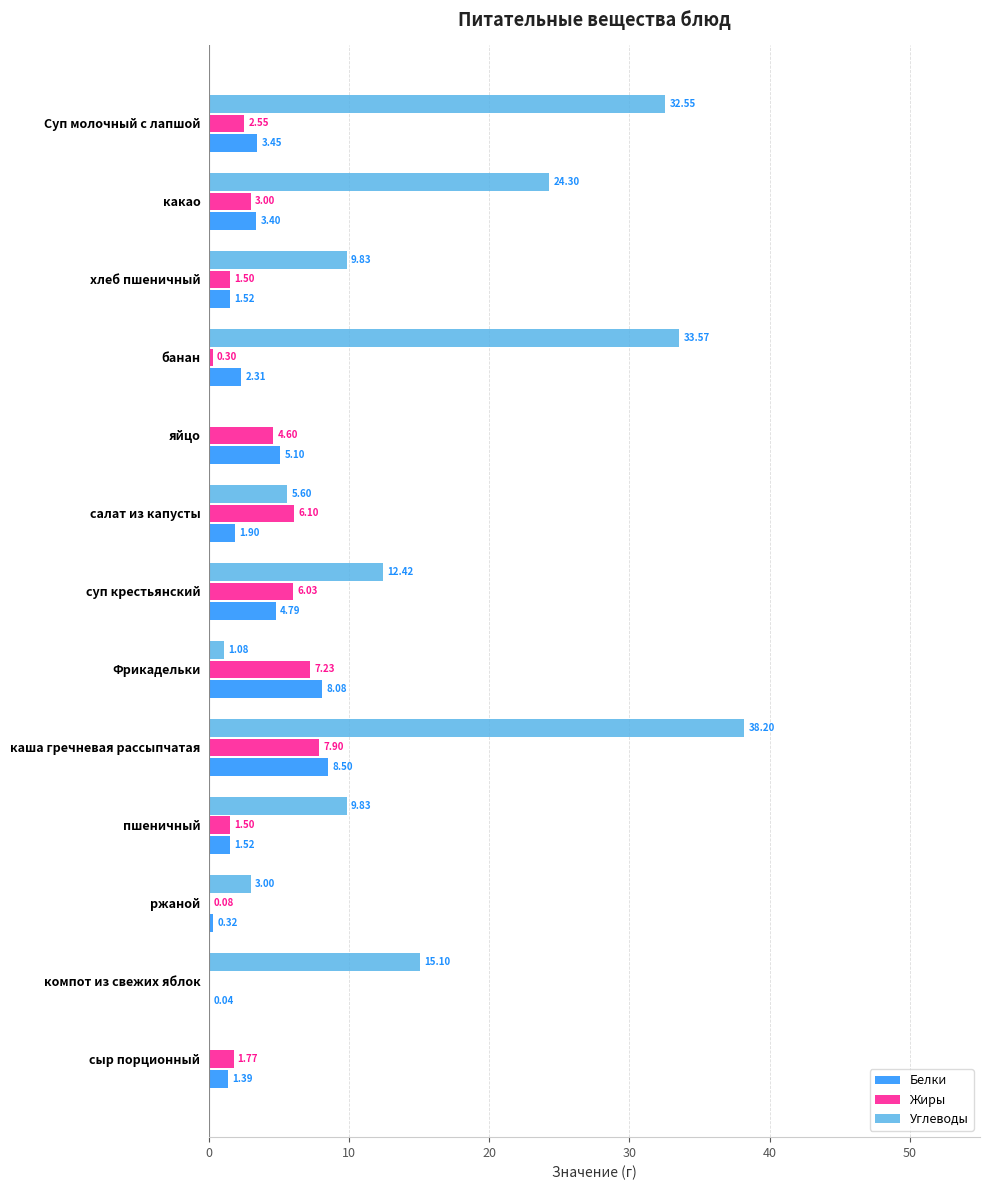

Which series changed the most between пшеничный and компот из свежих яблок?

Углеводы